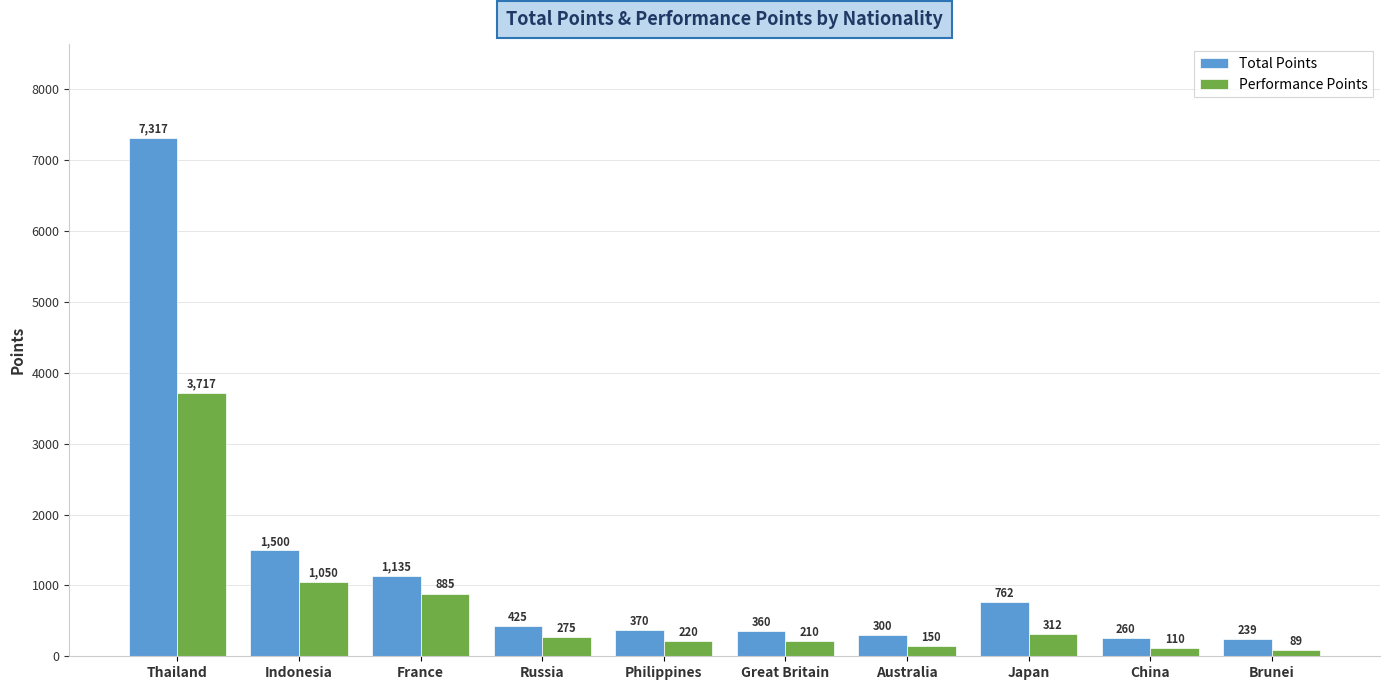

What is the lowest value of the Total Points series?

239